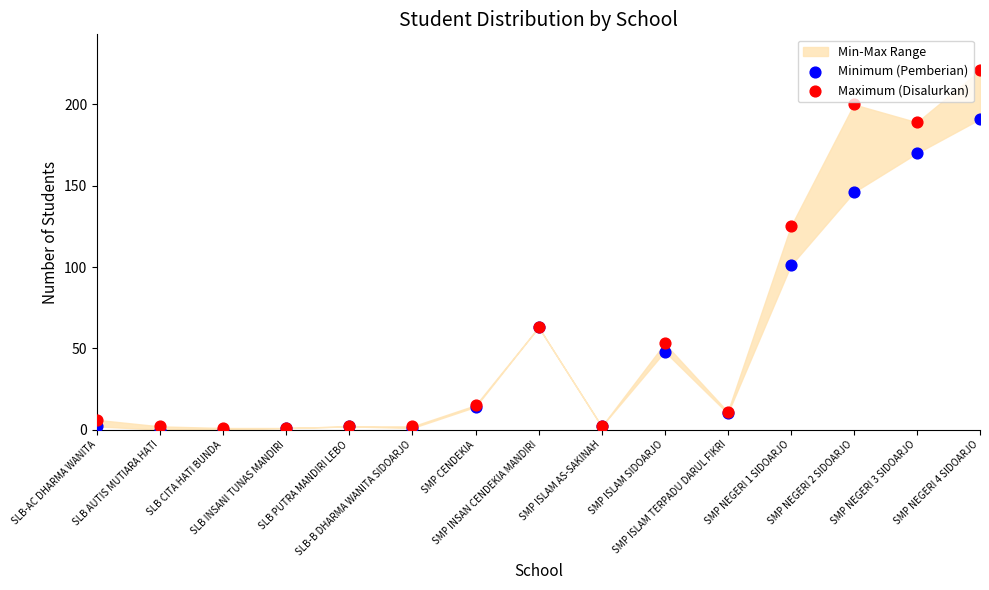

In the Minimum (Pemberian) series, what Y value is closest to 95?

101